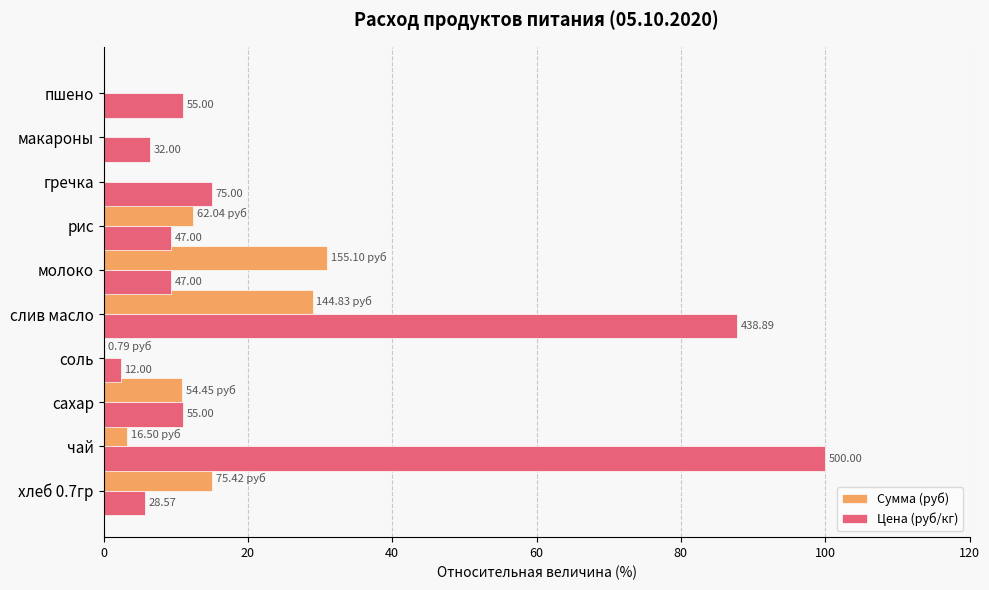

Reading right to left, list all the values displayed in this chart.

Сумма (руб): 0.0	0.0	0.0	12.4	31.0	29.0	0.2	10.9	3.3	15.1
Цена (руб/кг): 11.0	6.4	15.0	9.4	9.4	87.8	2.4	11.0	100.0	5.7